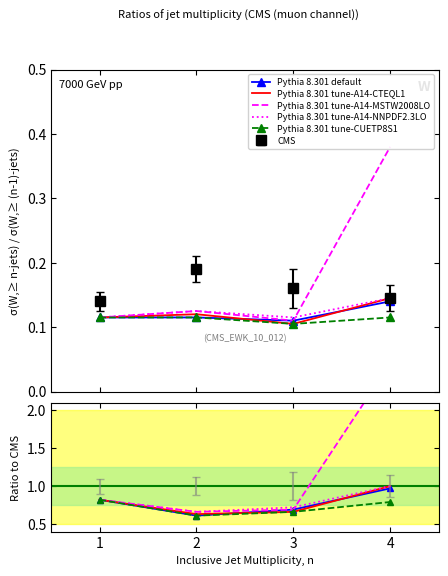

What is the greatest value displayed?

2.6